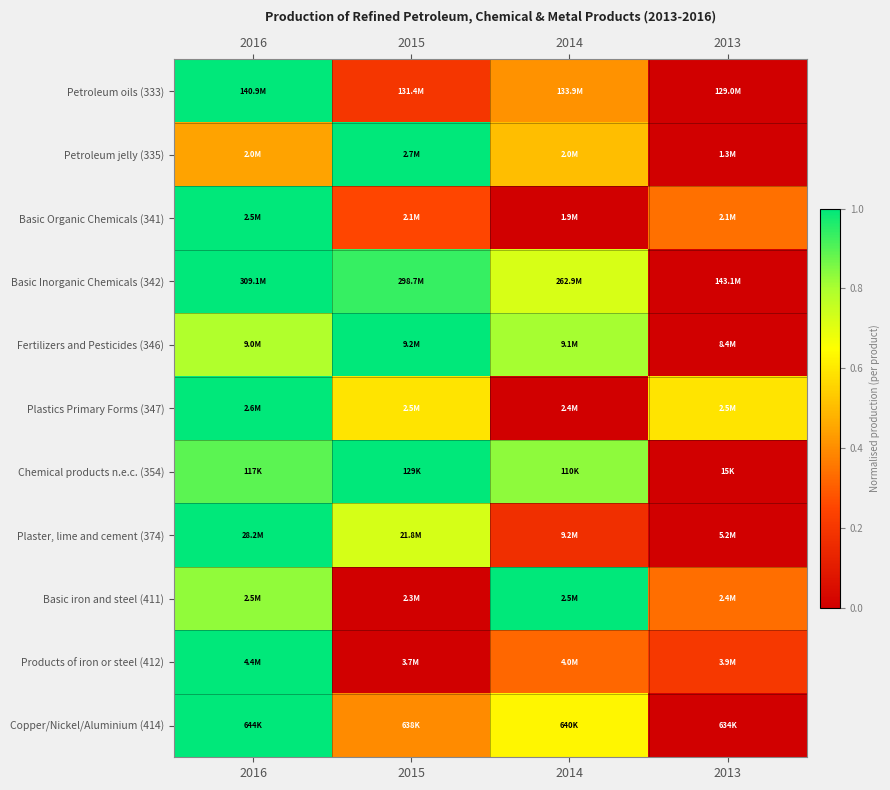

At which category is the sum across all series the highest?

2016